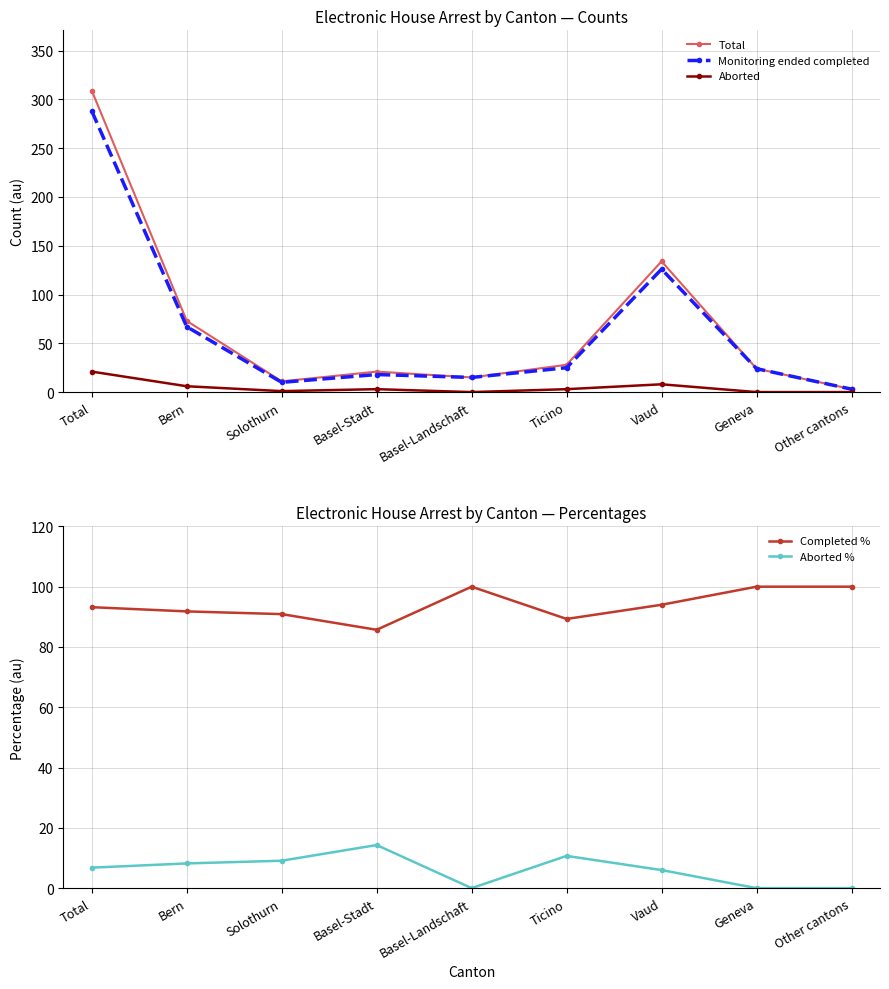

Which category has the lowest value in the Monitoring ended completed series?

Other cantons